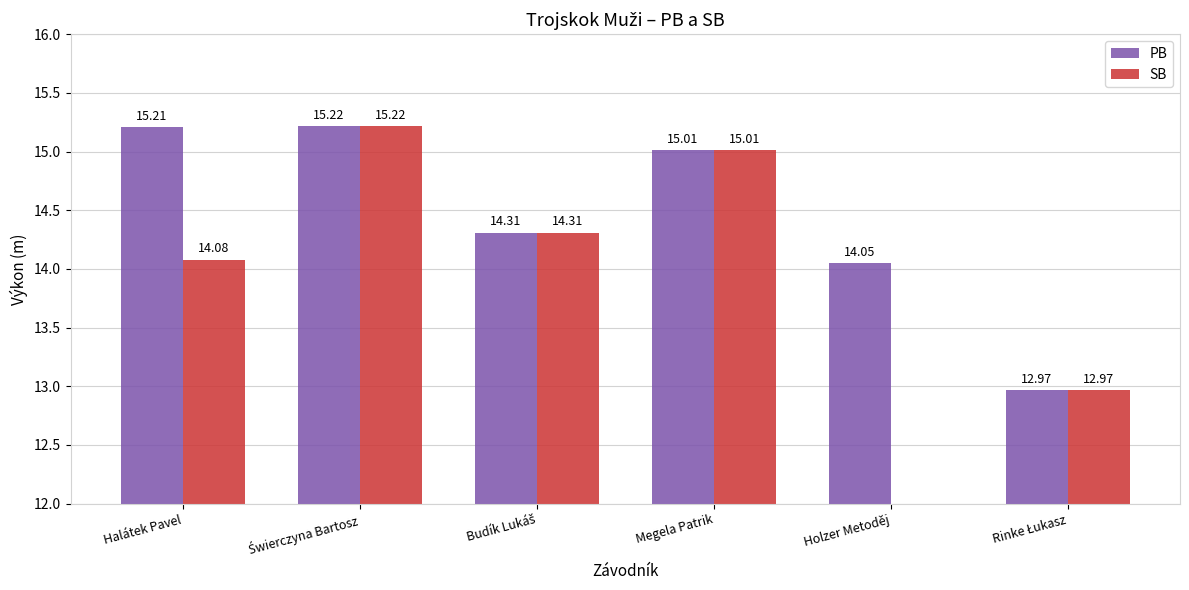

What is the difference between the PB values at Budík Lukáš and Halátek Pavel?

0.9